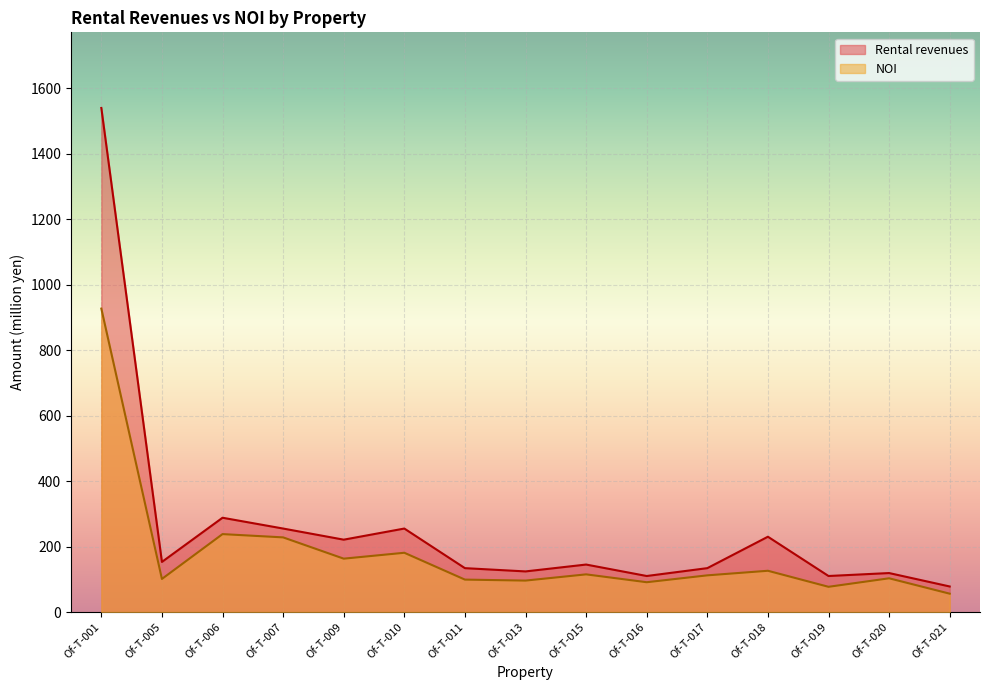

True or false: Rental revenues and NOI cross at least once.

False